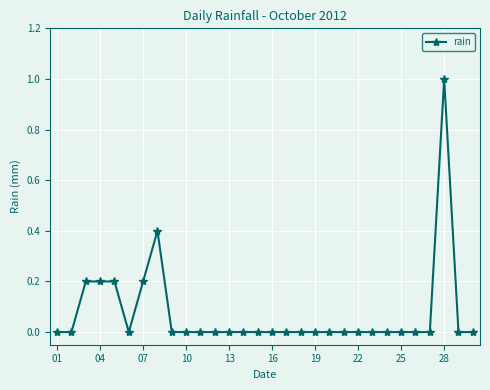

What is the greatest value displayed?

1.0